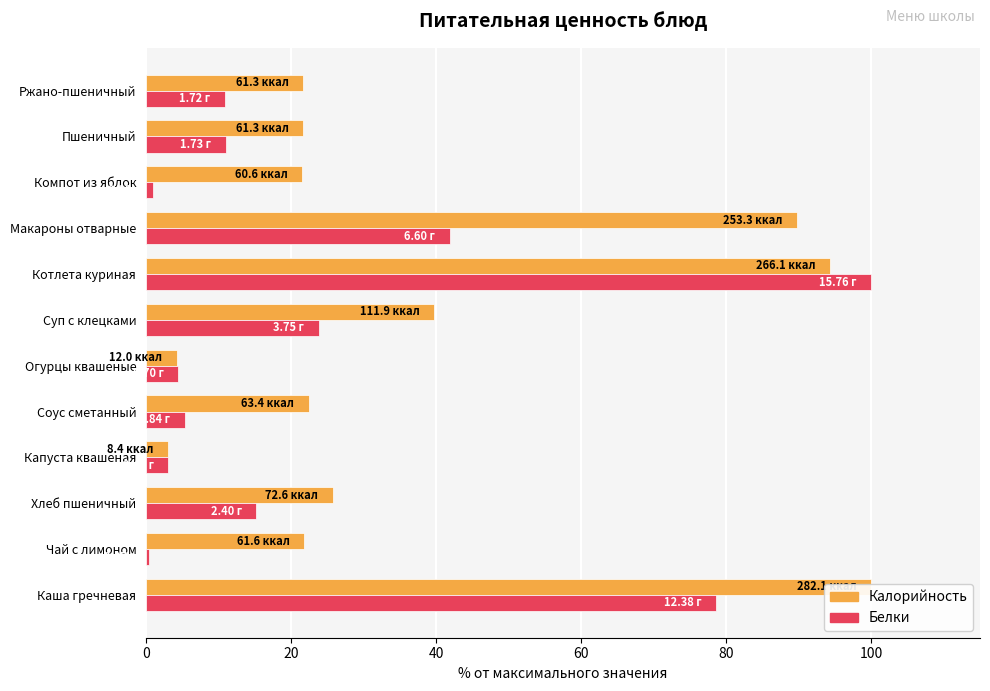

How many bars are there in total?

24